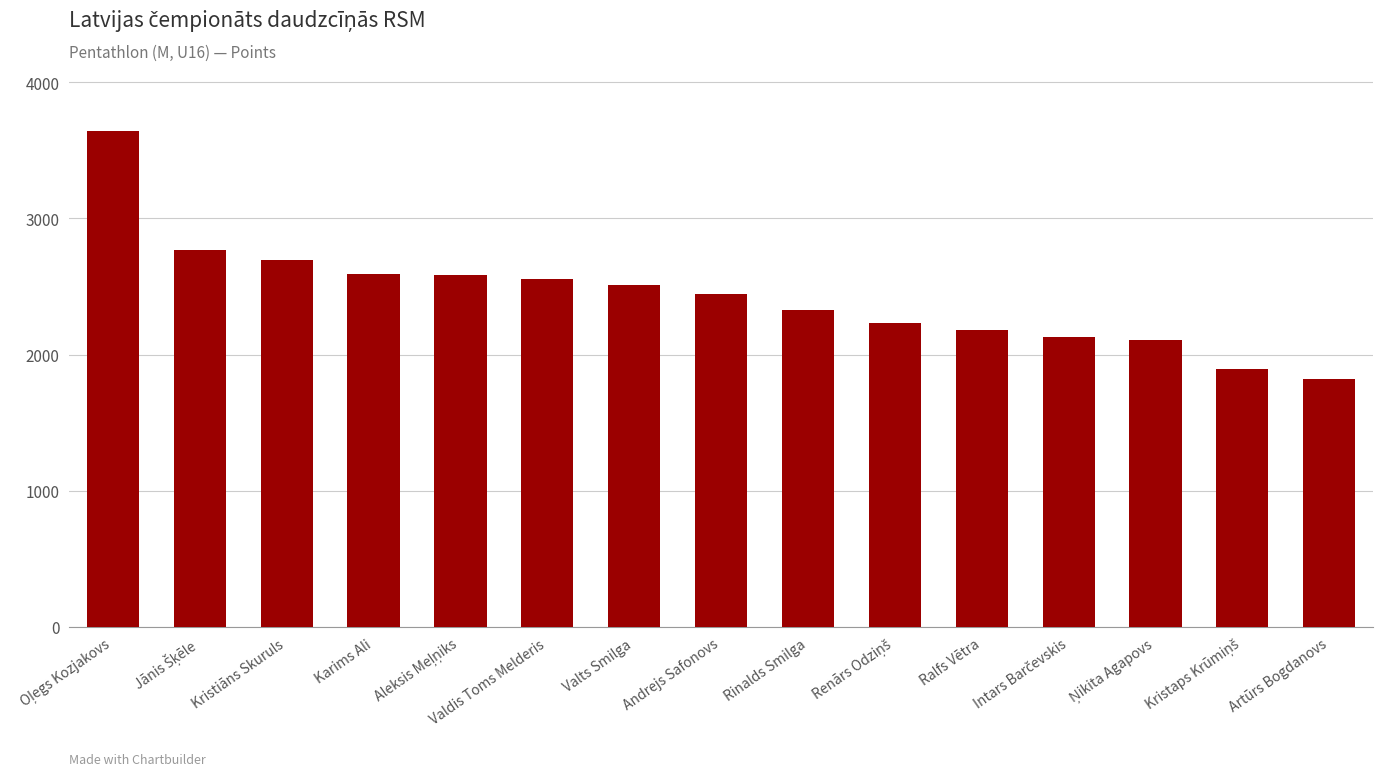

What is the difference between the maximum and second lowest values?

1747